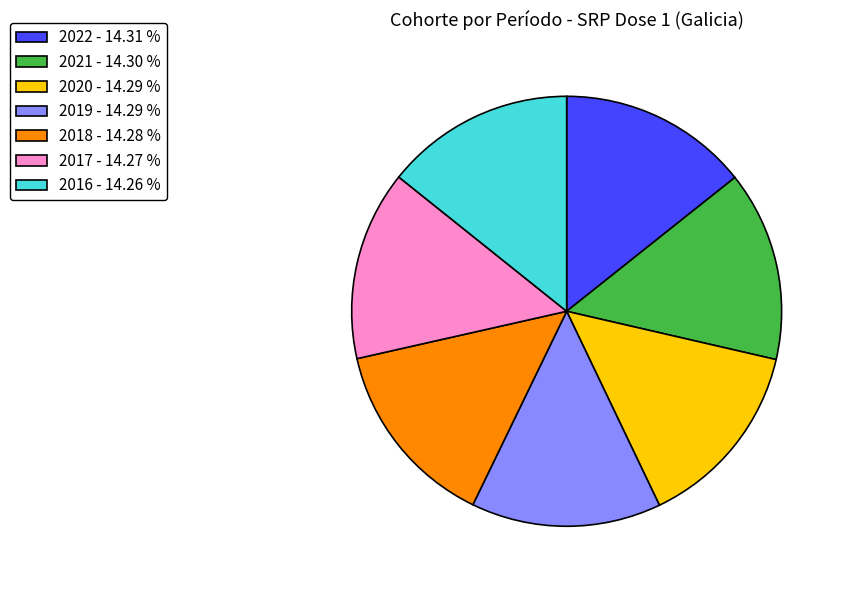

Is the sum of 2022 - 14.31 % and 2016 - 14.26 % greater than half?

No